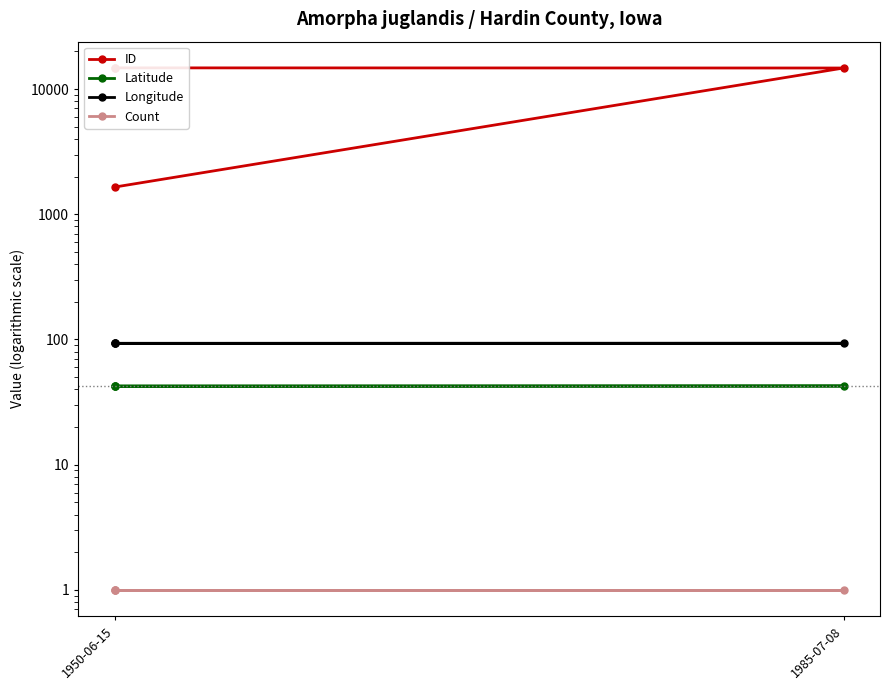

What is the difference between the highest and lowest values at 1950-06-15?

1647.0